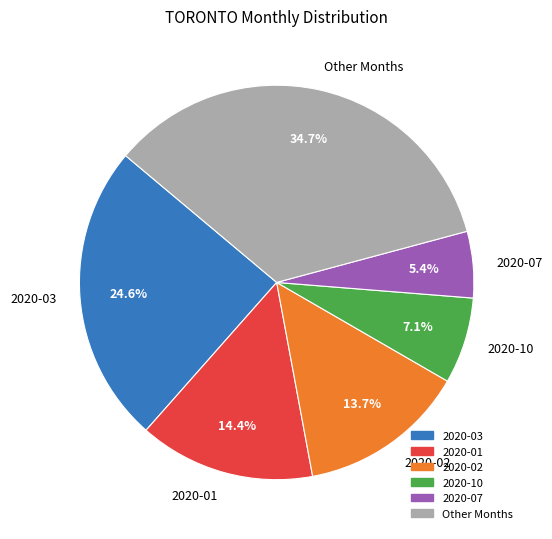

Which category has the smallest portion of the pie?

2020-07